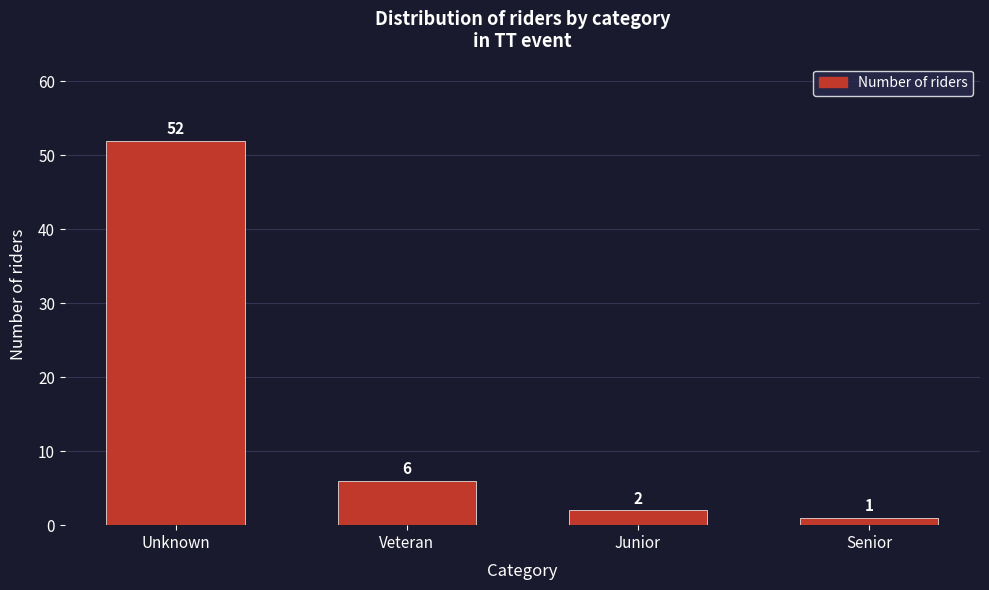

Reading right to left, what are all the values shown in this chart?

Senior=1	Junior=2	Veteran=6	Unknown=52